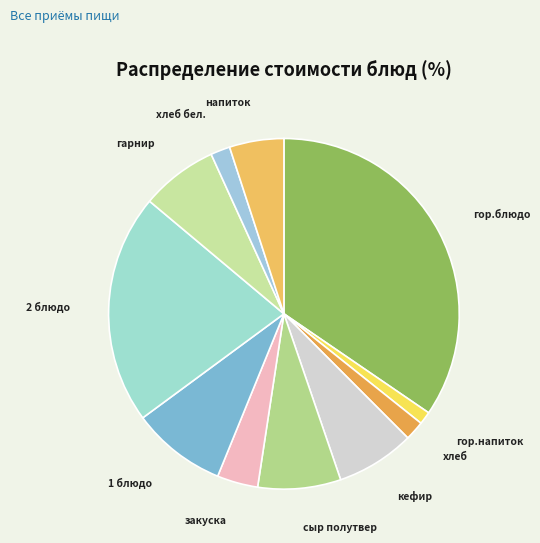

Count the number of slices in the pie.

11